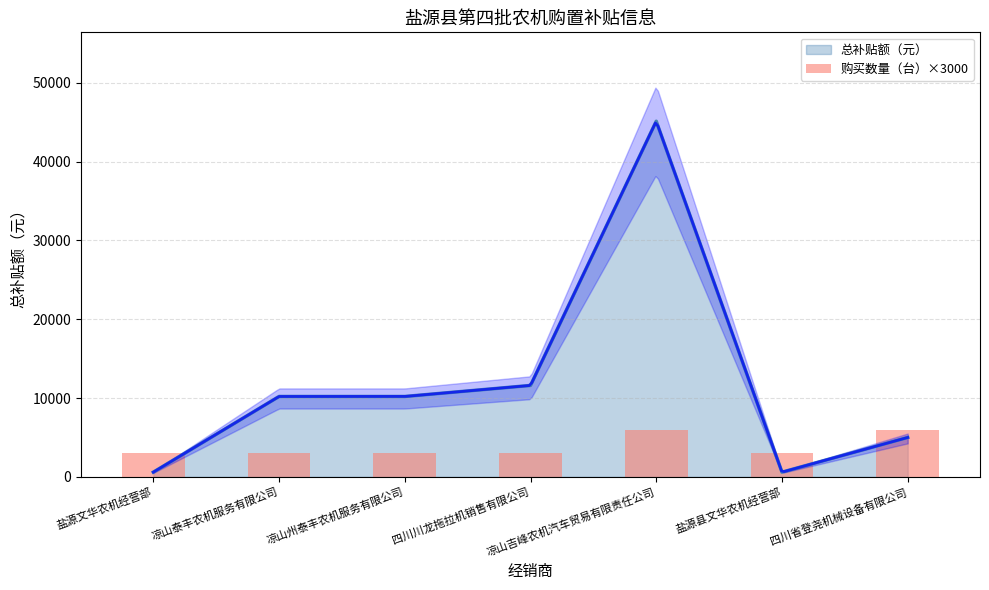

The 总补贴额（元） series shows 18325 at 凉山州泰丰农机服务有限公司. True or false?

False